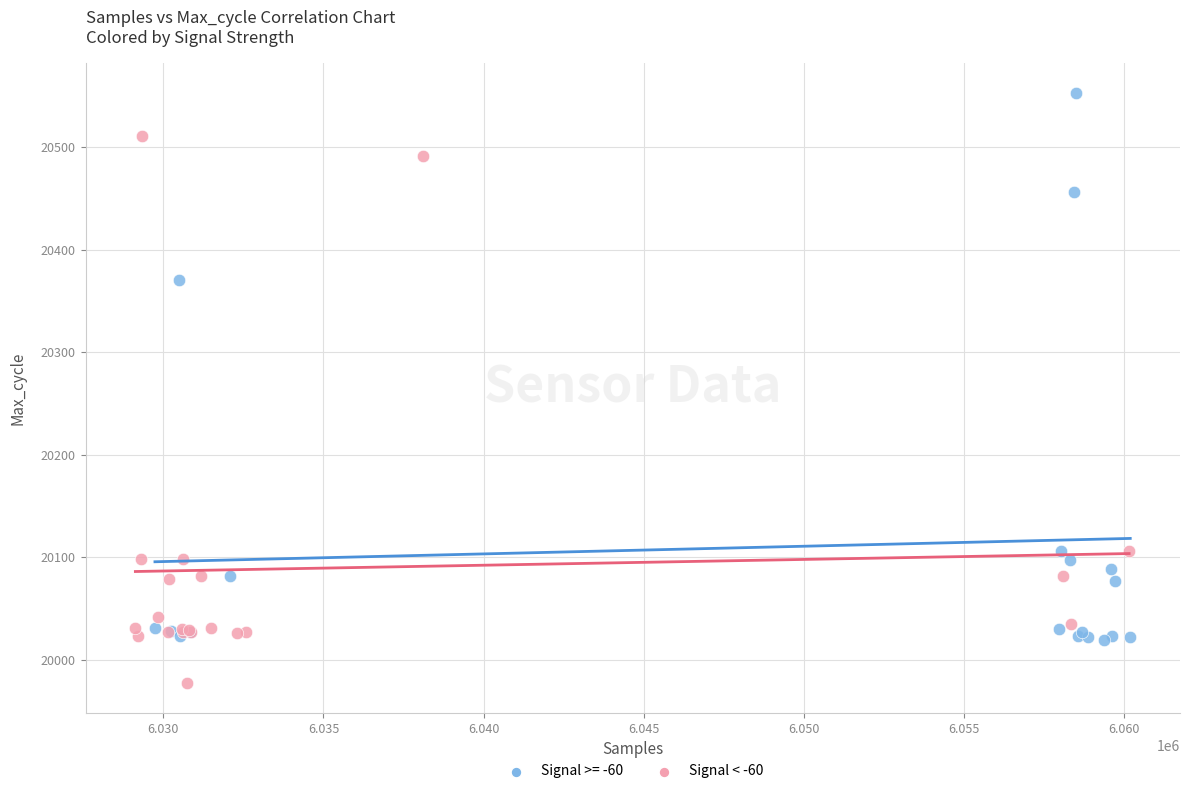

Which series reaches the maximum Y coordinate?

Signal >= -60